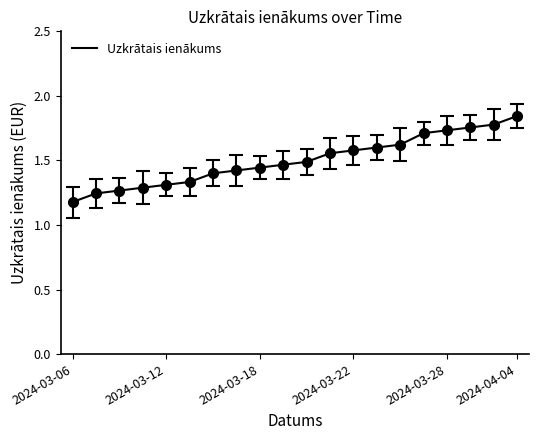

What is the difference between the maximum and minimum values?

0.7